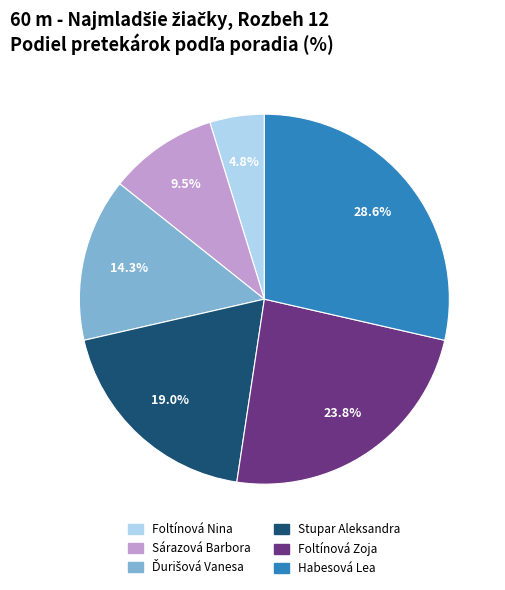

Does any single category account for the majority?

No